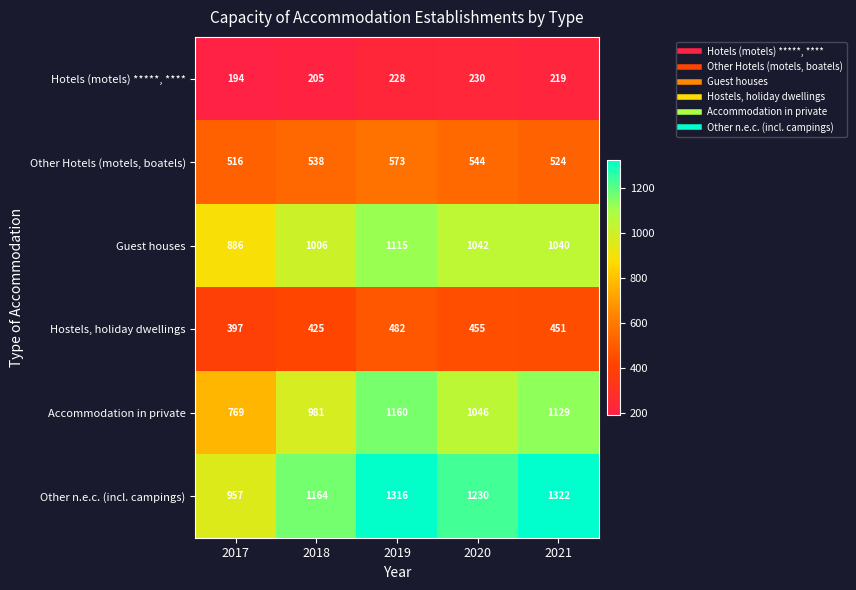

How many series are shown in this chart?

6